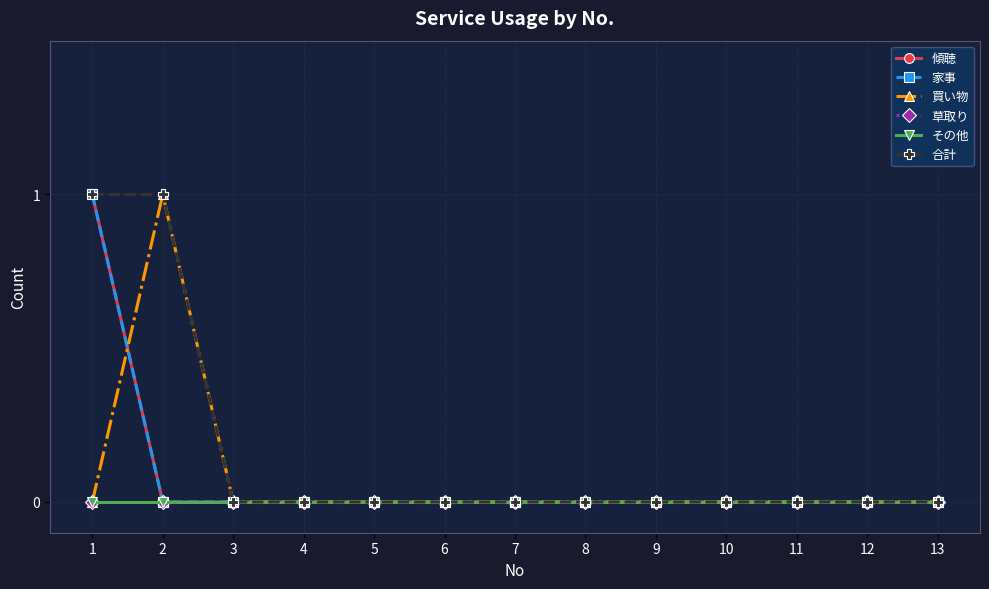

Which series has the largest total across all categories?

合計